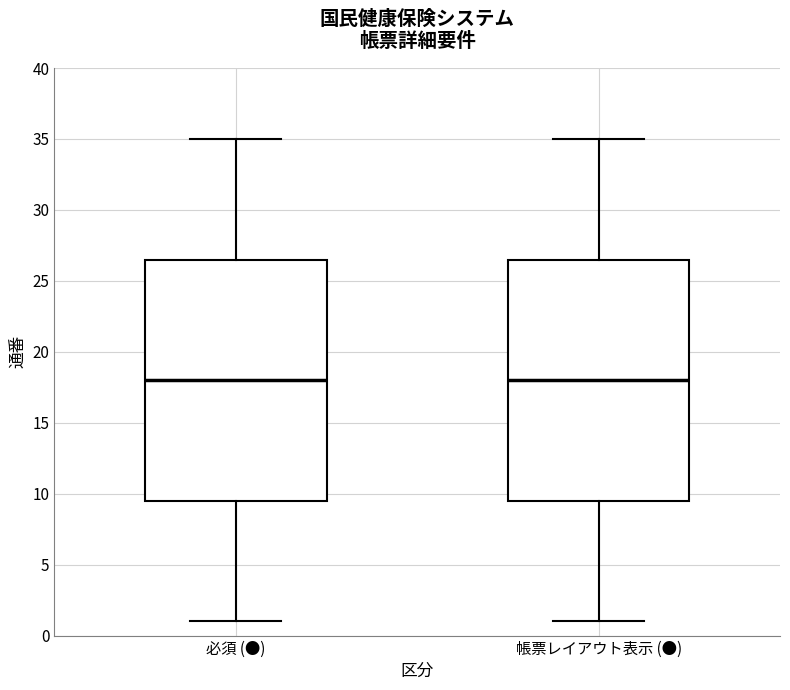

Where is the upper edge of the box for 必須 (●) on the y-axis? The values are not printed on the chart, so give them approximately, as read against the axis.

26.5